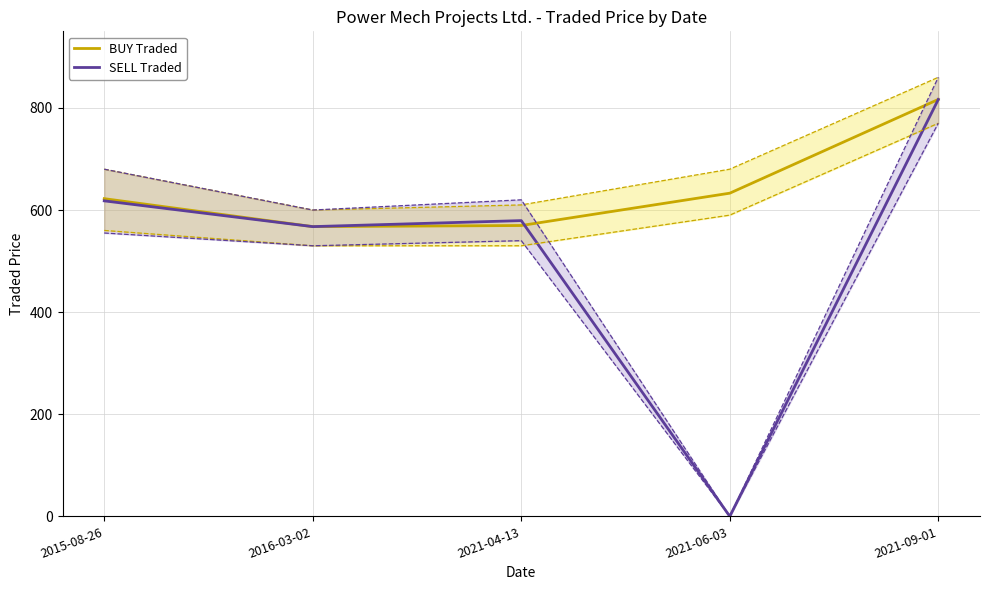

The BUY Traded series shows 622.3 at 2015-08-26. True or false?

True